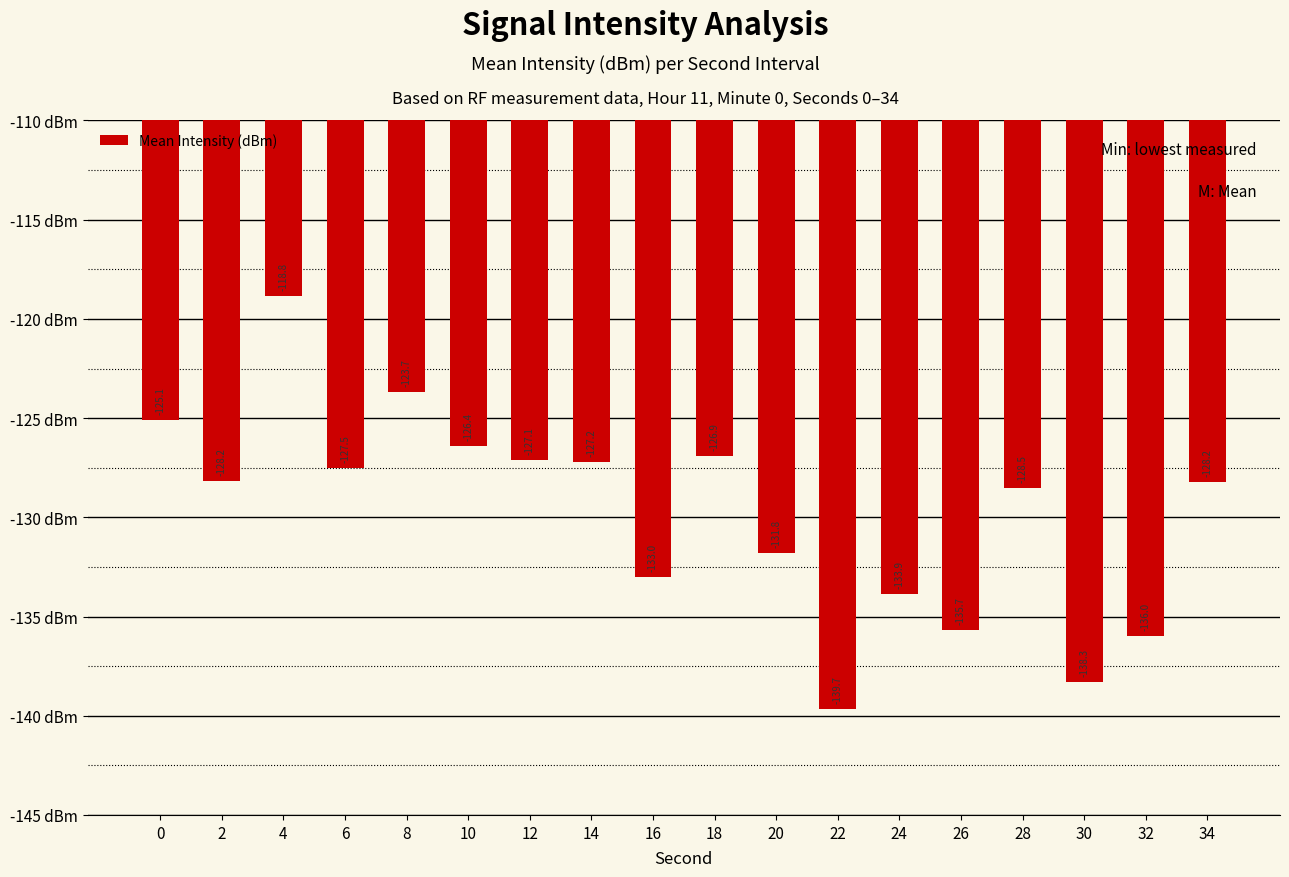

The chart shows a value of -170.8 at 4. True or false?

False